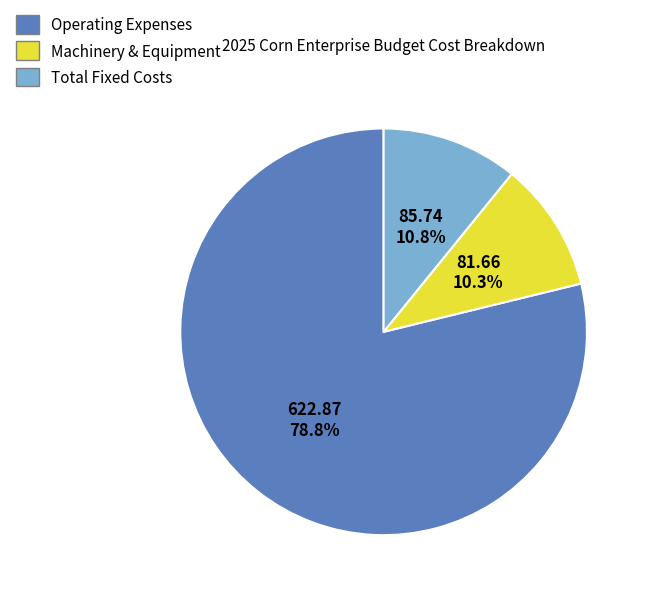

What is the smallest slice in the pie chart?

Machinery & Equipment